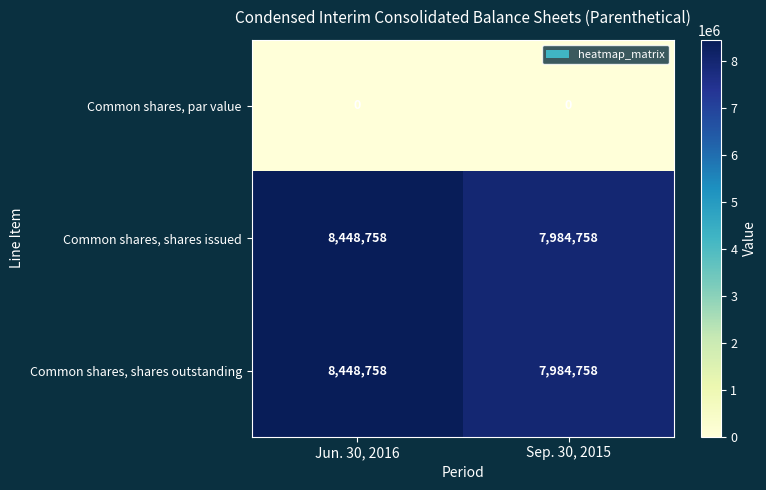

What is the approximate value of Common shares, shares outstanding at Jun. 30, 2016?

8448758